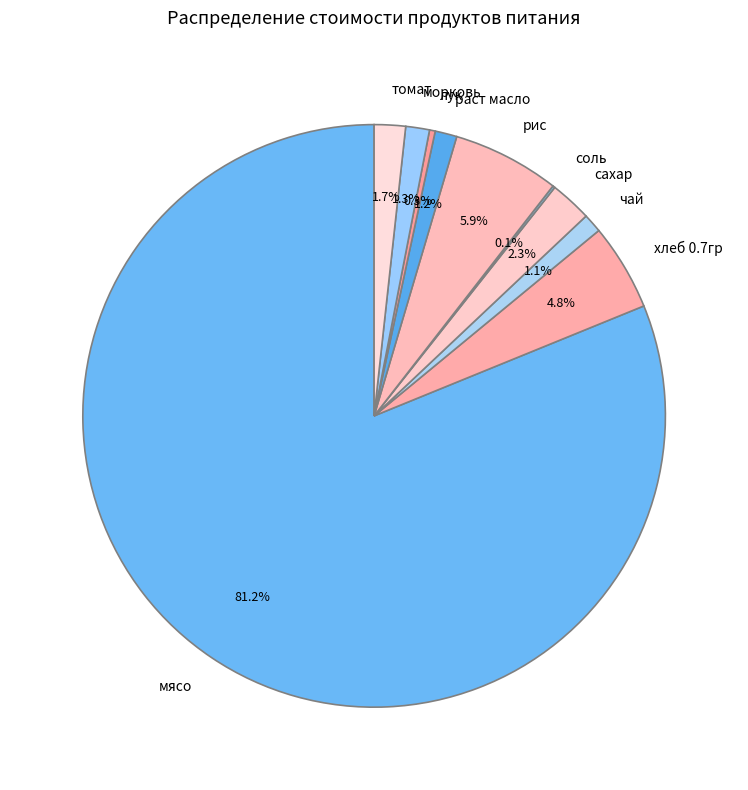

Approximately how many times larger is the value at сахар compared to хлеб 0.7гр?

0.5